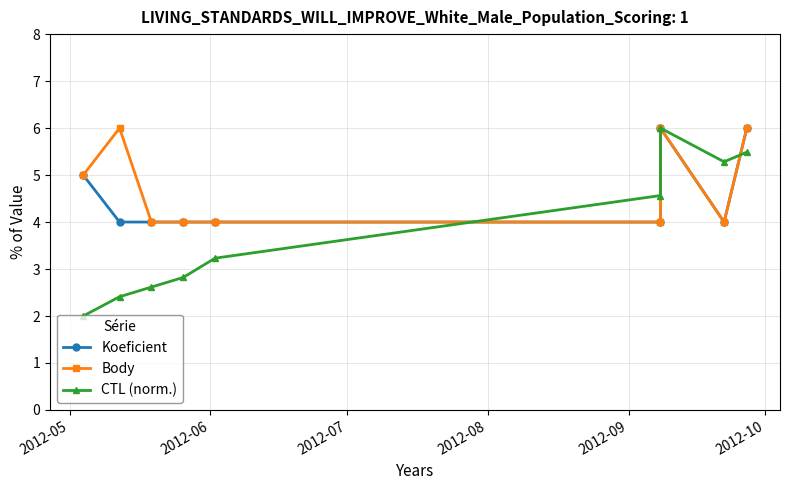

True or false: Body and Koeficient cross at least once.

False